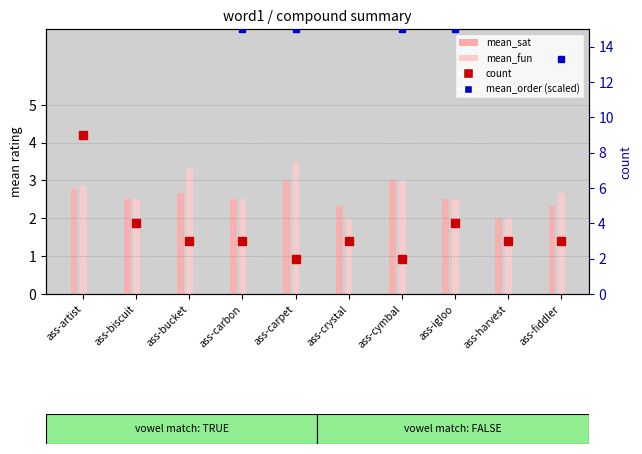

What is the total value across all series at ass-bucket?

25.7